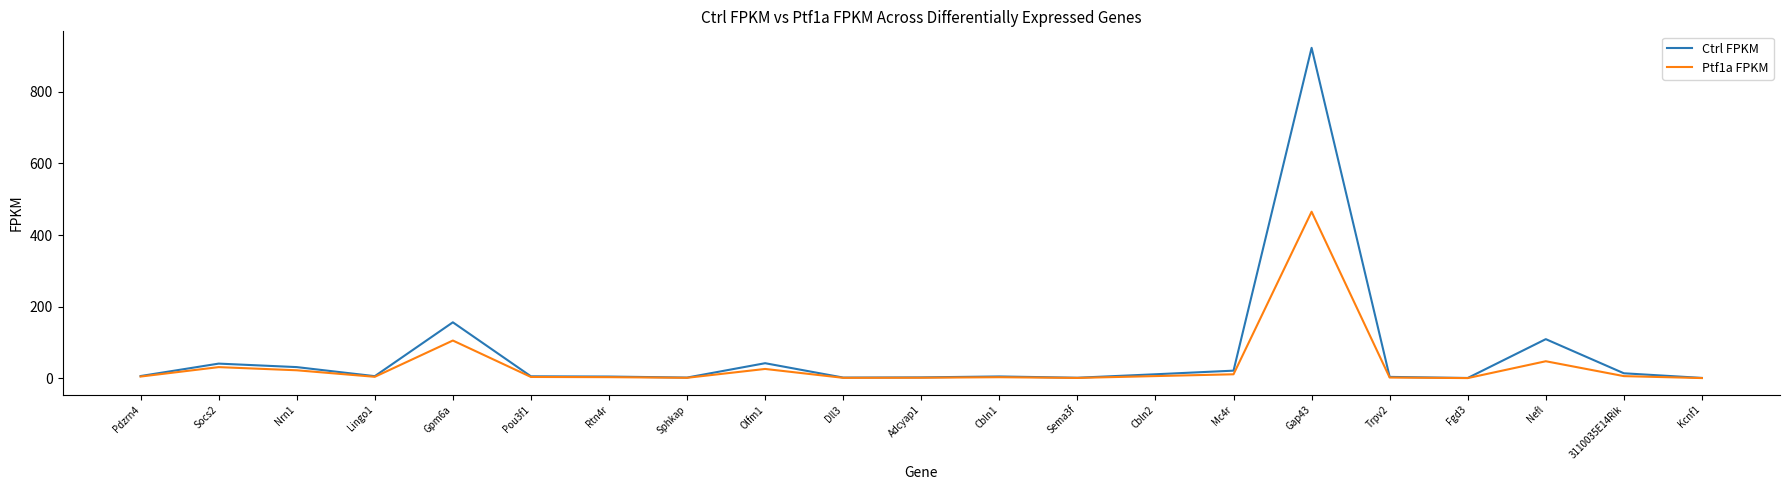

What is the total value across all series at Socs2?

71.6